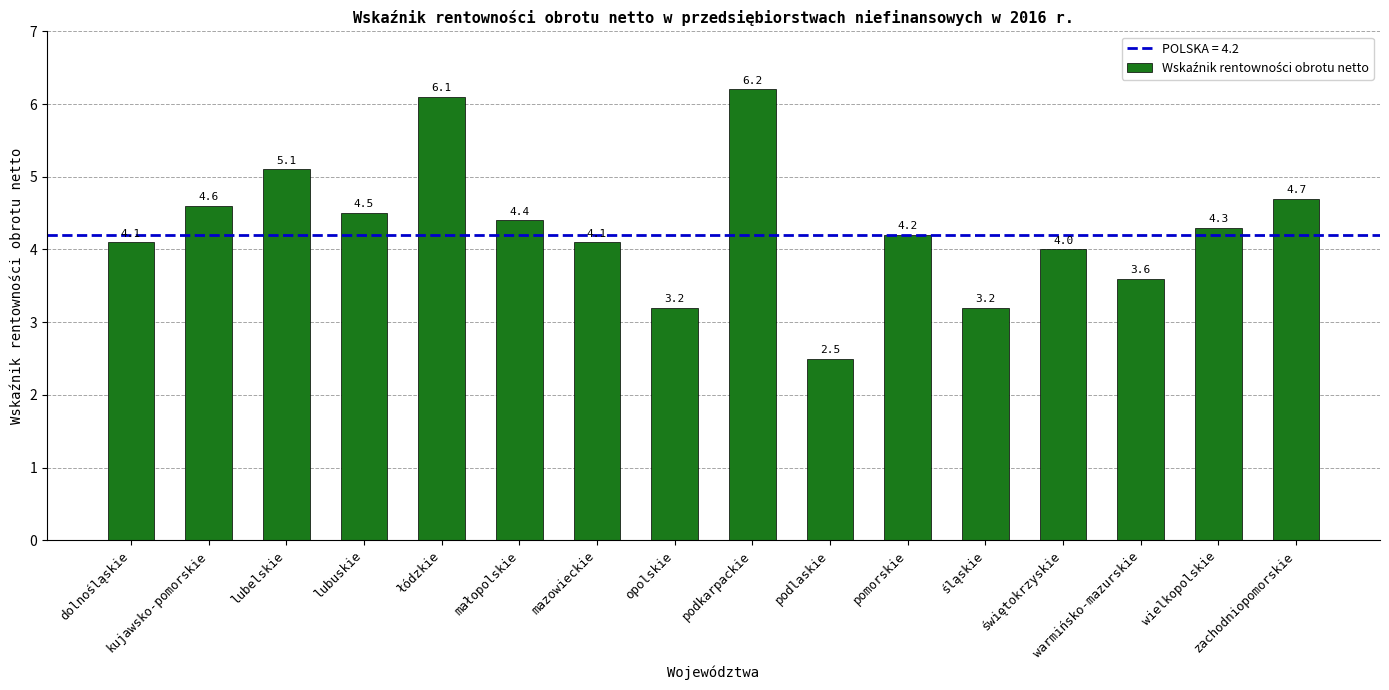

Count the number of data series in this chart.

1